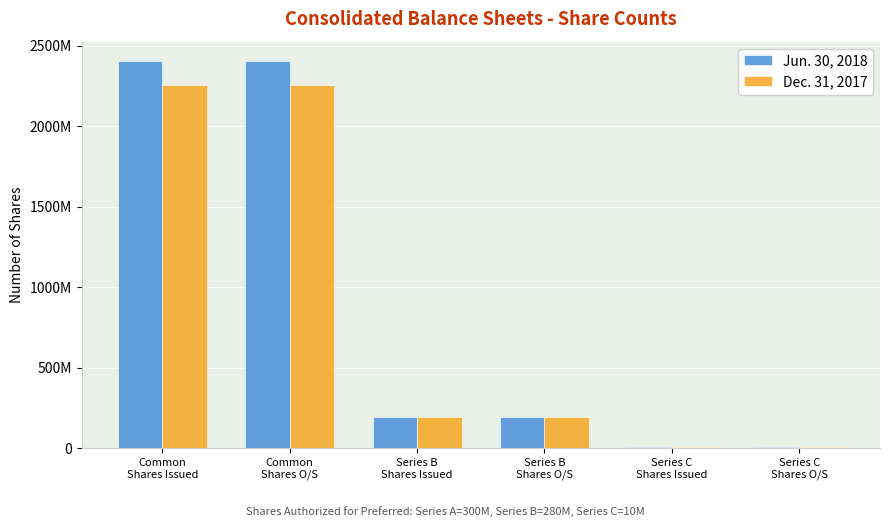

Does the chart contain stacked bars?

No